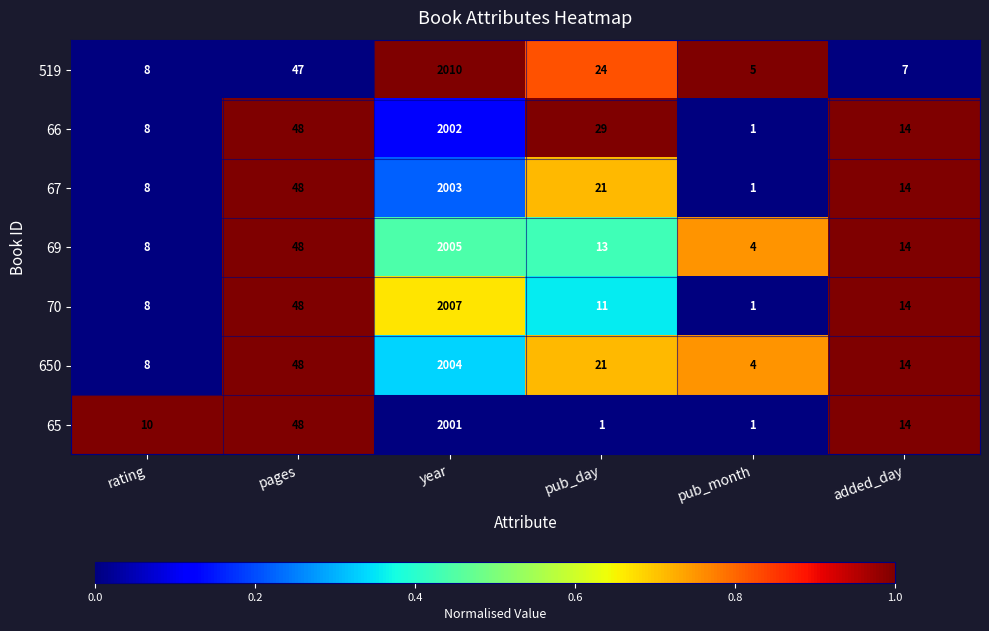

What is the spread (max minus min) of values at pub_month?

4